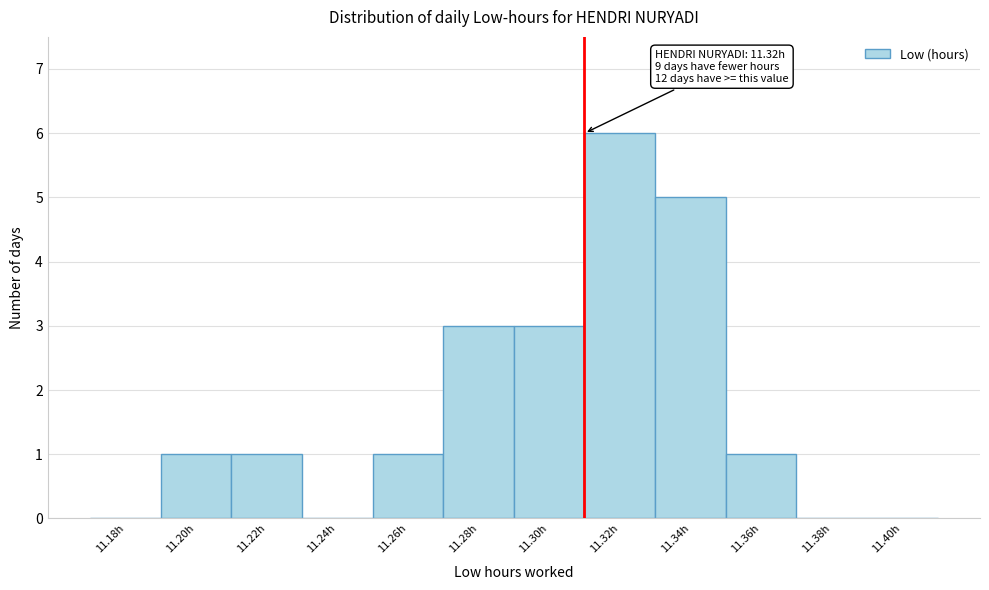

Reading right to left, extract all data points from this chart.

11.40h=0	11.38h=0	11.36h=1	11.34h=5	11.32h=6	11.30h=3	11.28h=3	11.26h=1	11.24h=0	11.22h=1	11.20h=1	11.18h=0